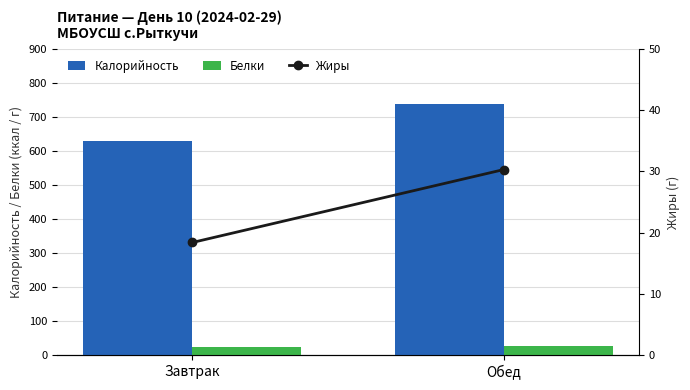

The Калорийность series shows 852.9 at Завтрак. True or false?

False